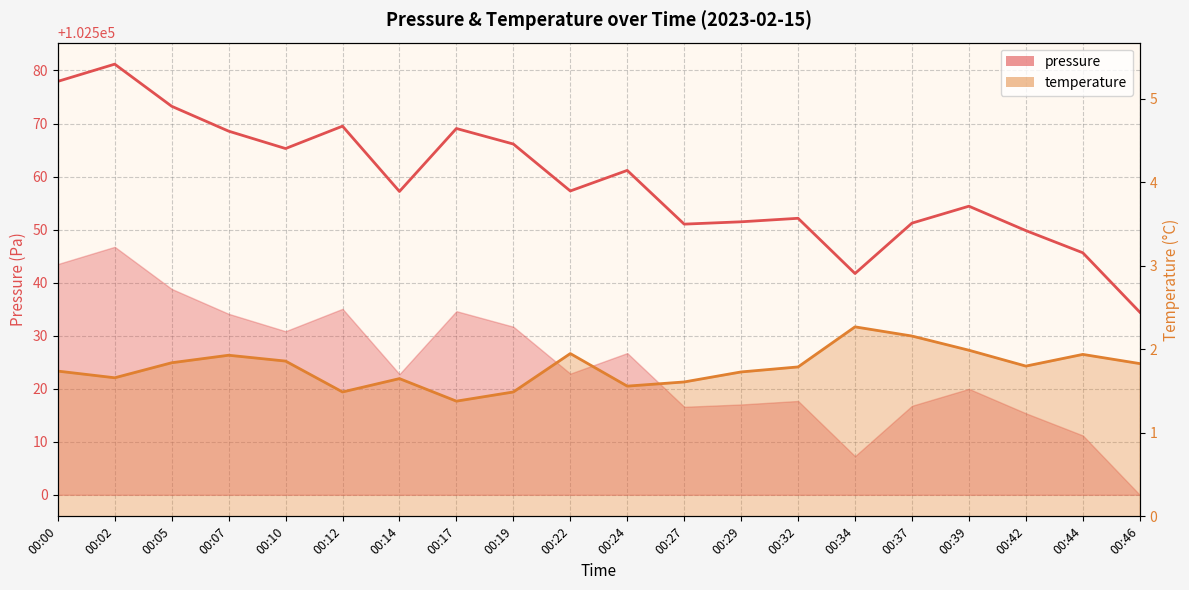

What are all the series names shown in the legend?

pressure, temperature